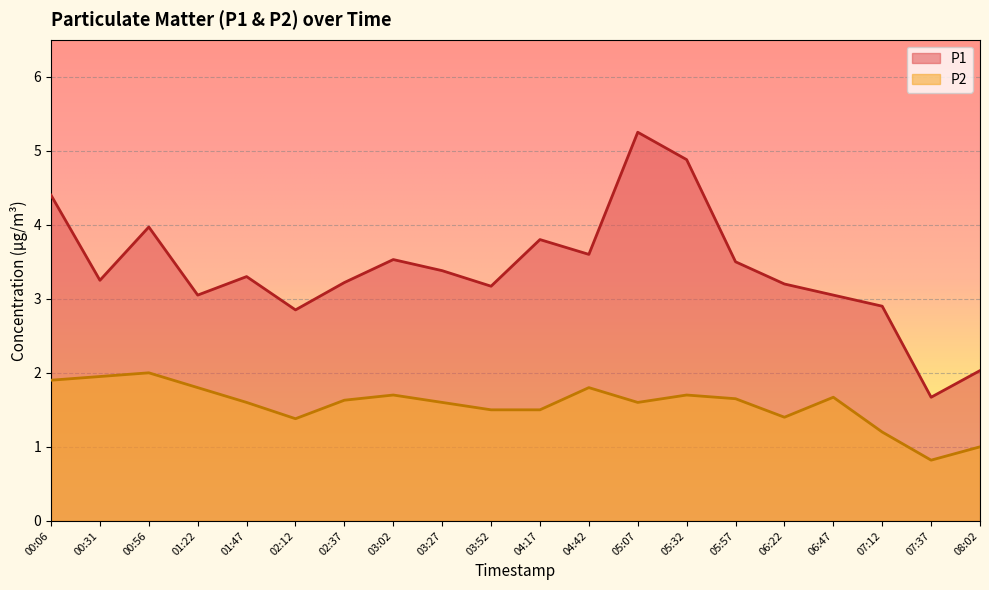

Which has a higher value, 05:32 or 05:57?

05:32